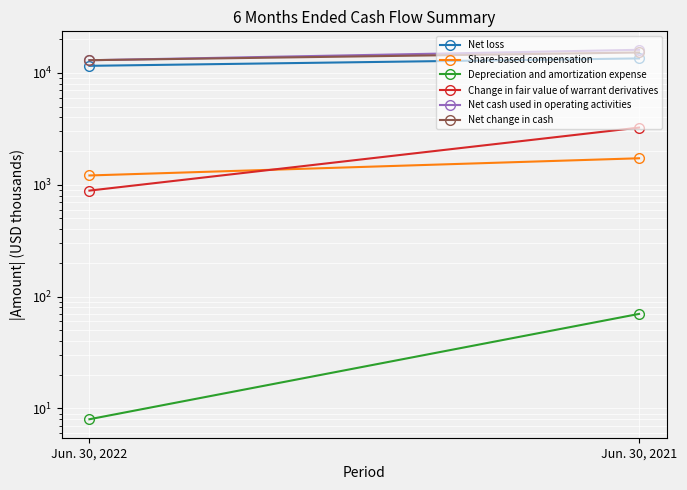

What is the average value of the Net change in cash series?

14102